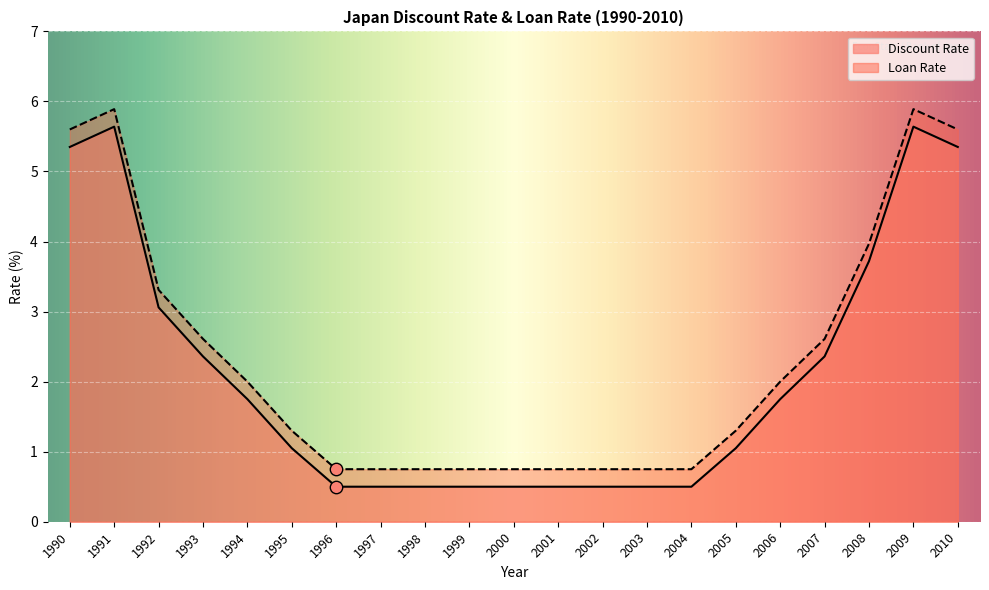

Which series has the largest Y range (max minus min)?

Discount Rate